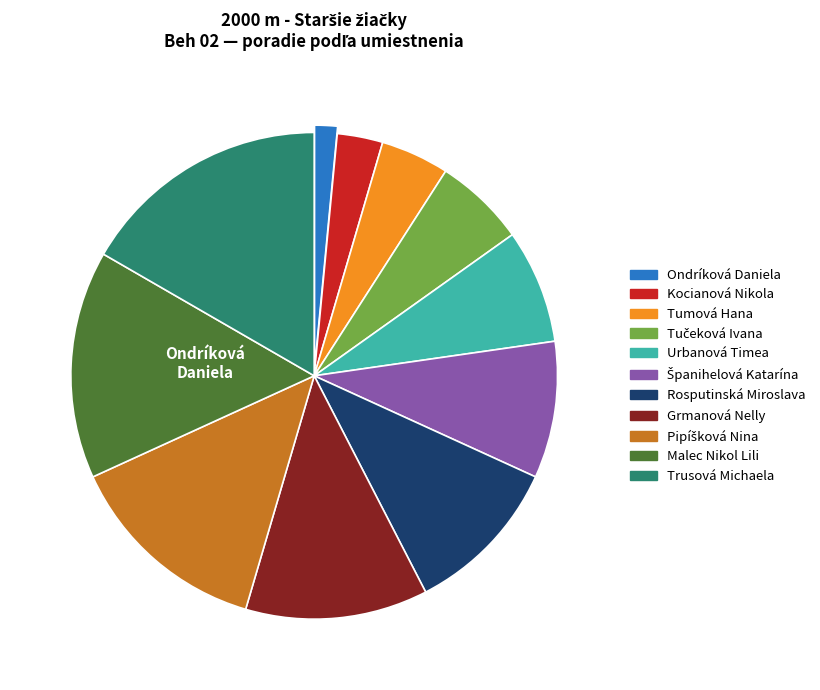

What is the smallest slice in the pie chart?

Ondríková Daniela